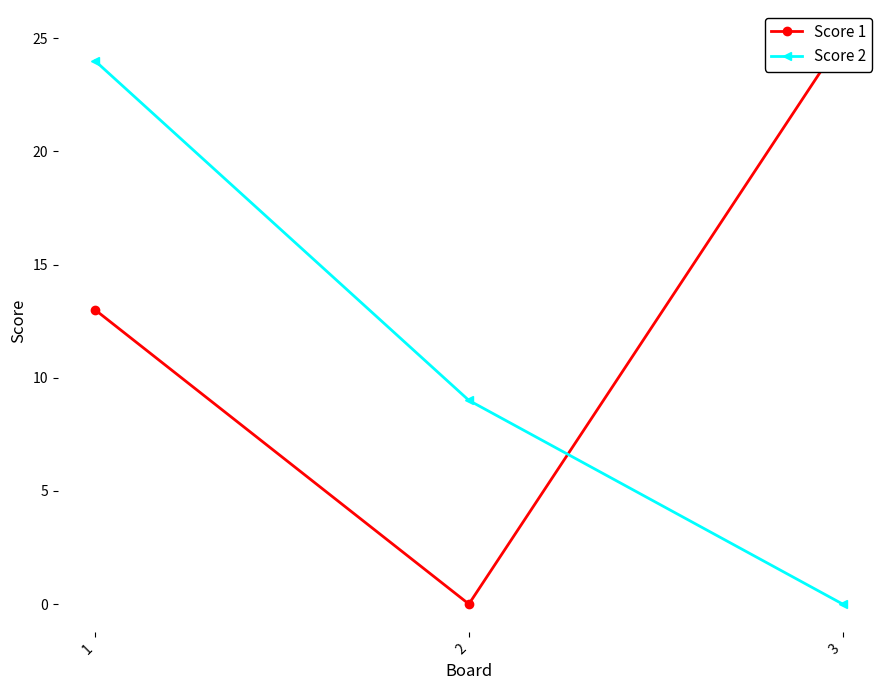

Is this an area chart (filled region under the line)?

No